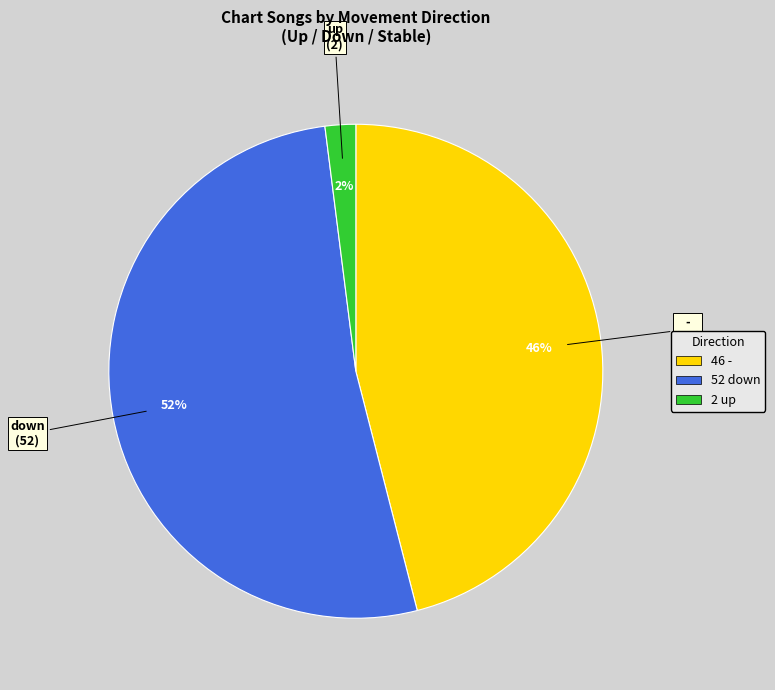

How many slices are in this pie chart?

3